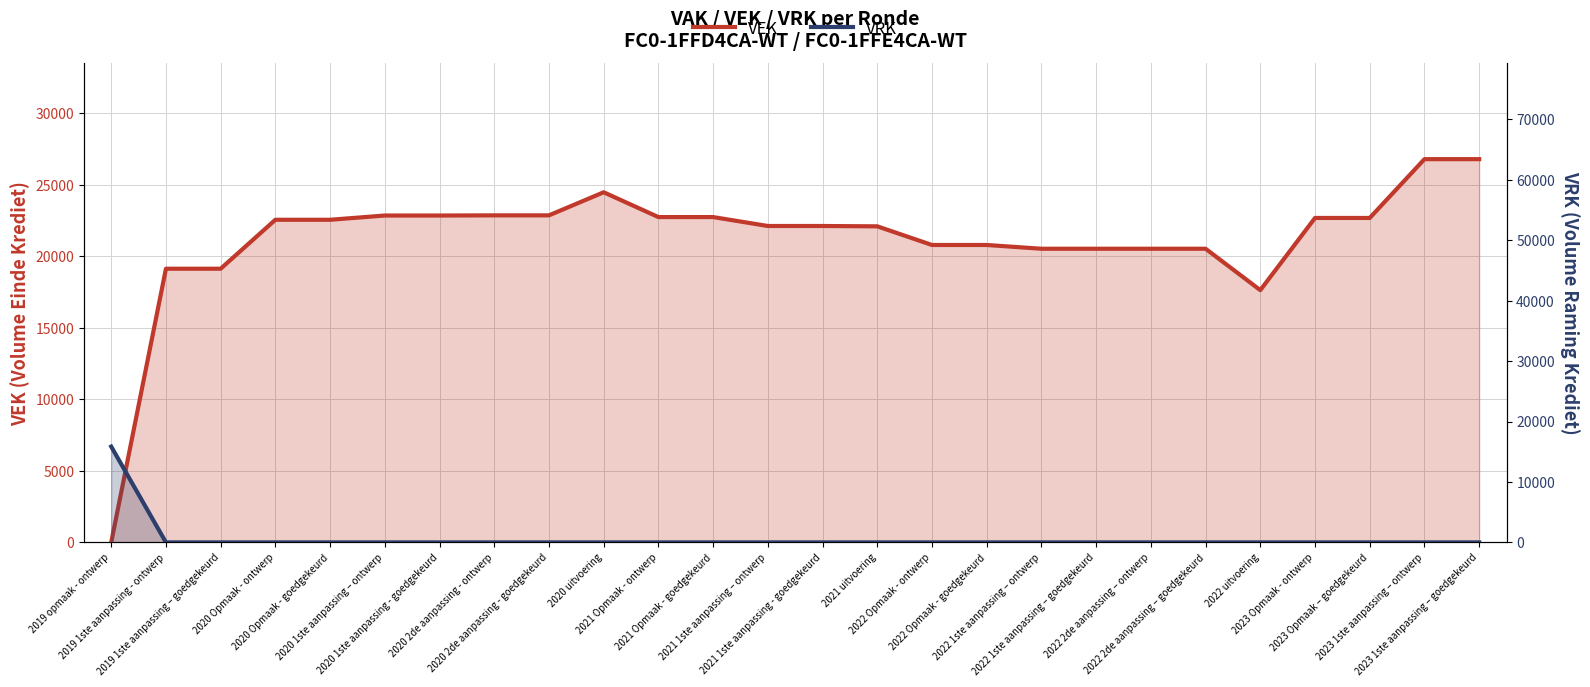

At which category does VEK reach its first local valley?

2022 uitvoering